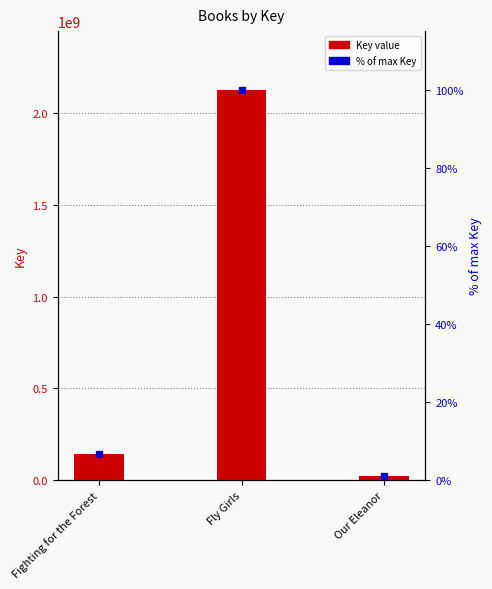

Reading left to right, extract all data points from this chart.

140145620	2128822898	20879048